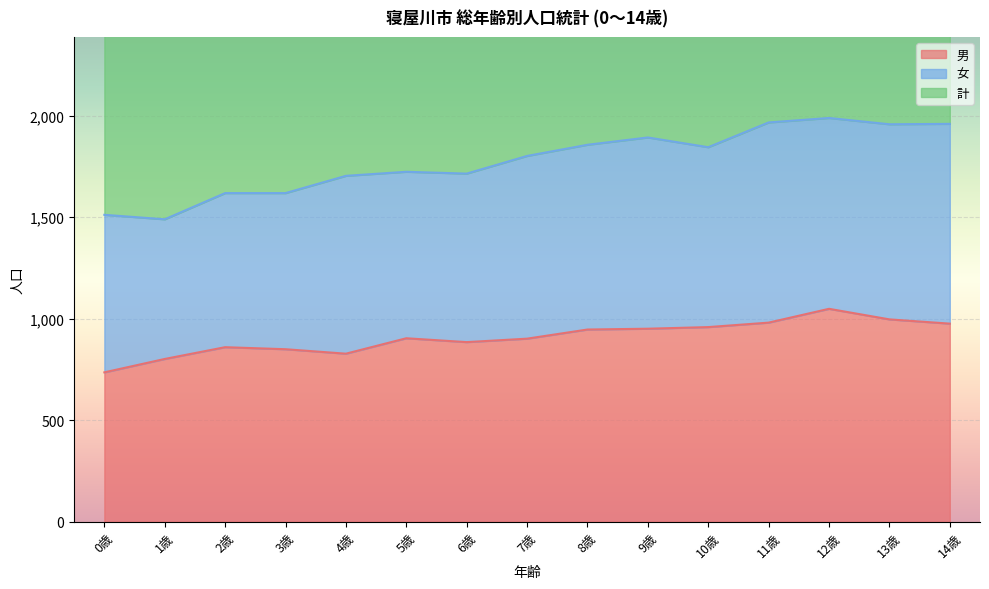

What is the greatest value displayed?

1989